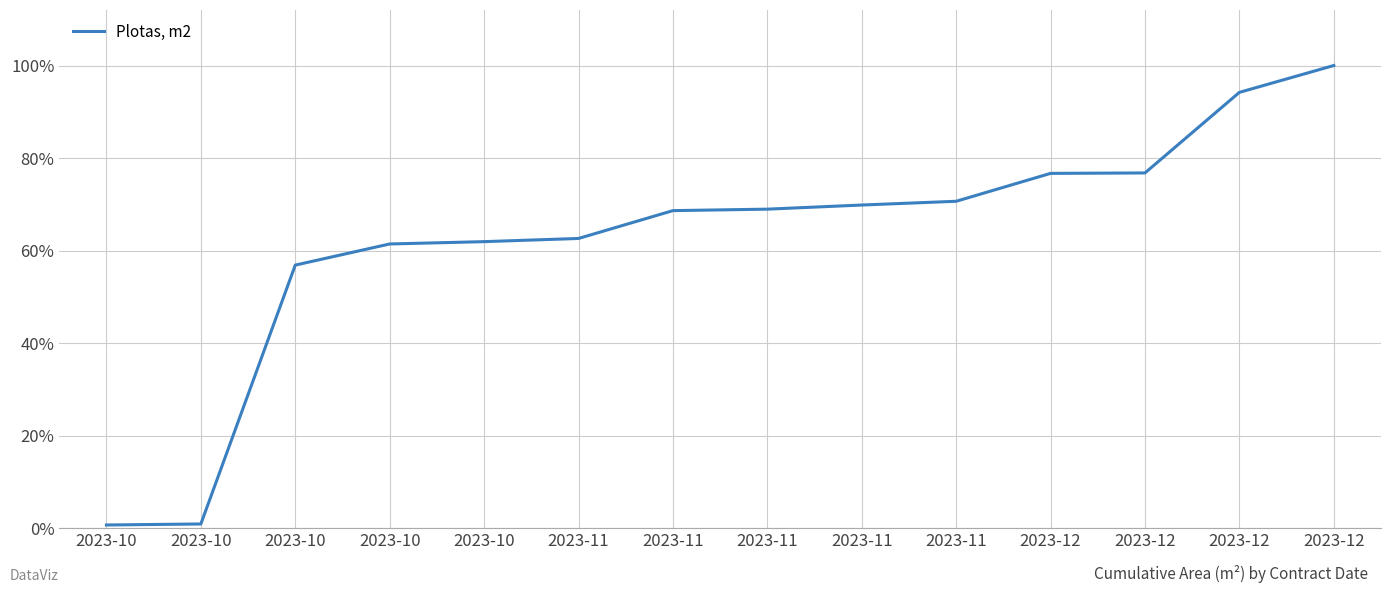

Approximately how many times larger is the value at 2023-10 compared to 2023-12?

0.7